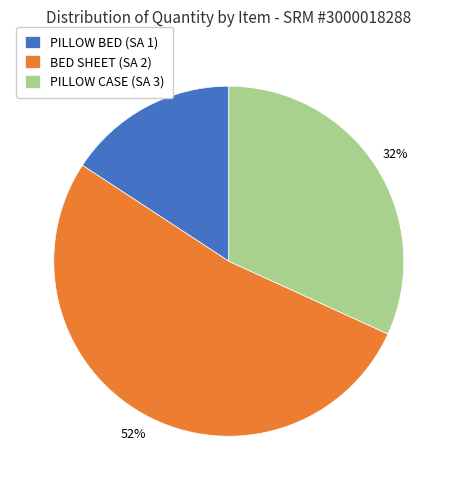

Combined, do PILLOW BED (SA 1) and PILLOW CASE (SA 3) account for over 50%?

No